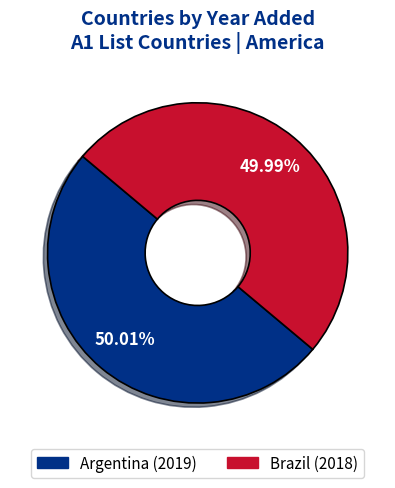

What is the ratio of the value at Brazil to the value at Argentina?

1.0